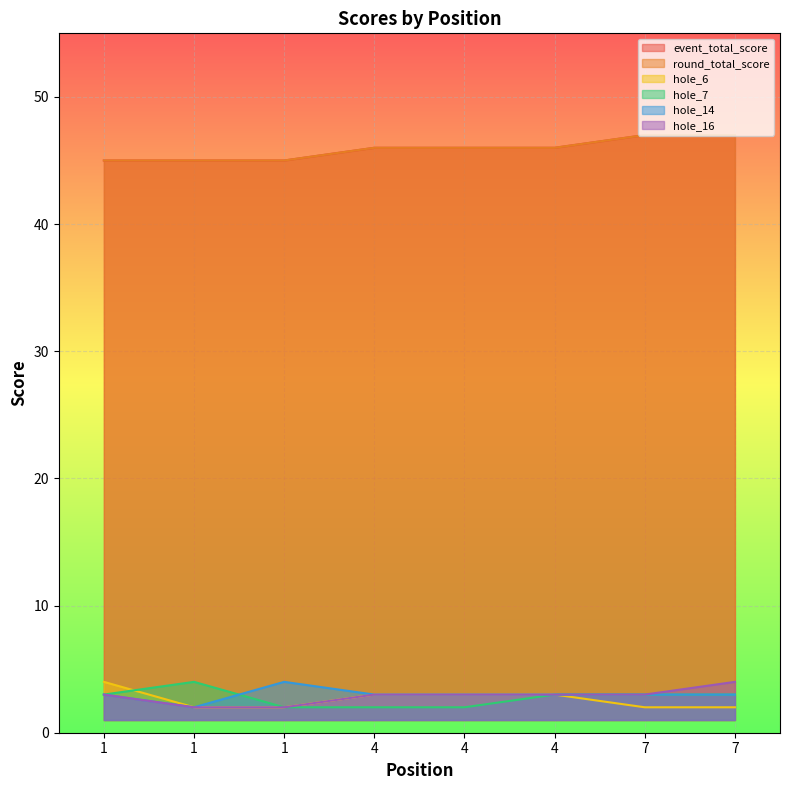

At which category is the sum across all series the highest?

7